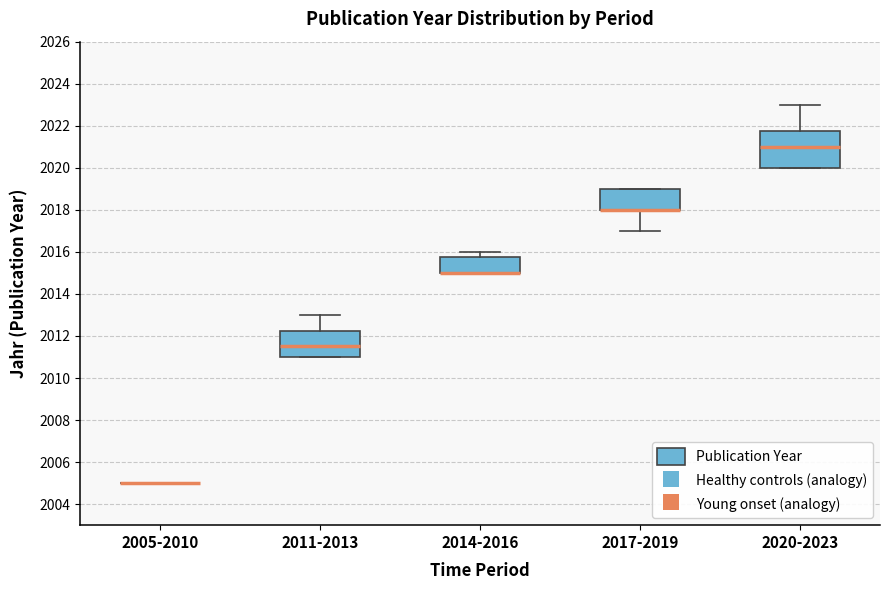

Reading left to right, read every box against the y-axis: the position of its median line, the range the box covers, and the ends of its whiskers. The values are not printed on the chart, so give them approximately, as read against the axis.

2005-2010: box collapsed to a line at 2005.0, whiskers 2005.0 to 2005.0
2011-2013: median 2011.6, box 2011.0 to 2012.2, whiskers 2011.0 to 2013.0
2014-2016: median 2015.0 (drawn on the box's lower edge), box 2015.0 to 2015.8, whiskers 2015.0 to 2016.0
2017-2019: median 2018.0 (drawn on the box's lower edge), box 2018.0 to 2019.0, whiskers 2017.0 to 2019.0
2020-2023: median 2021.0, box 2020.0 to 2021.8, whiskers 2020.0 to 2023.0